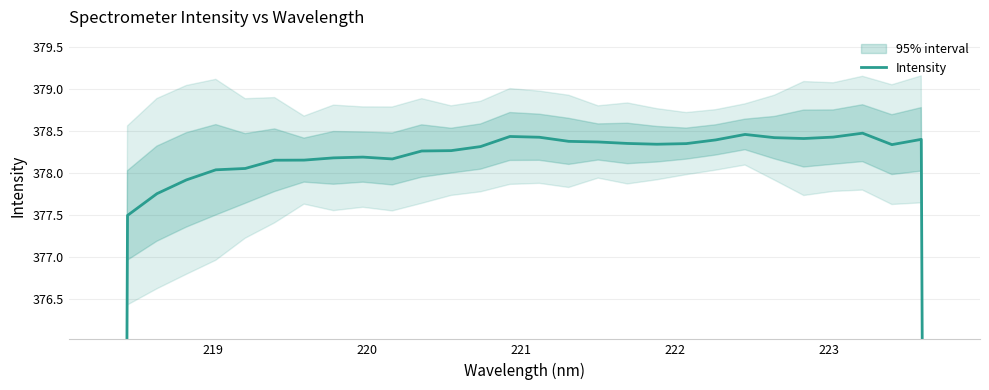

How many data points are less than 378?

7